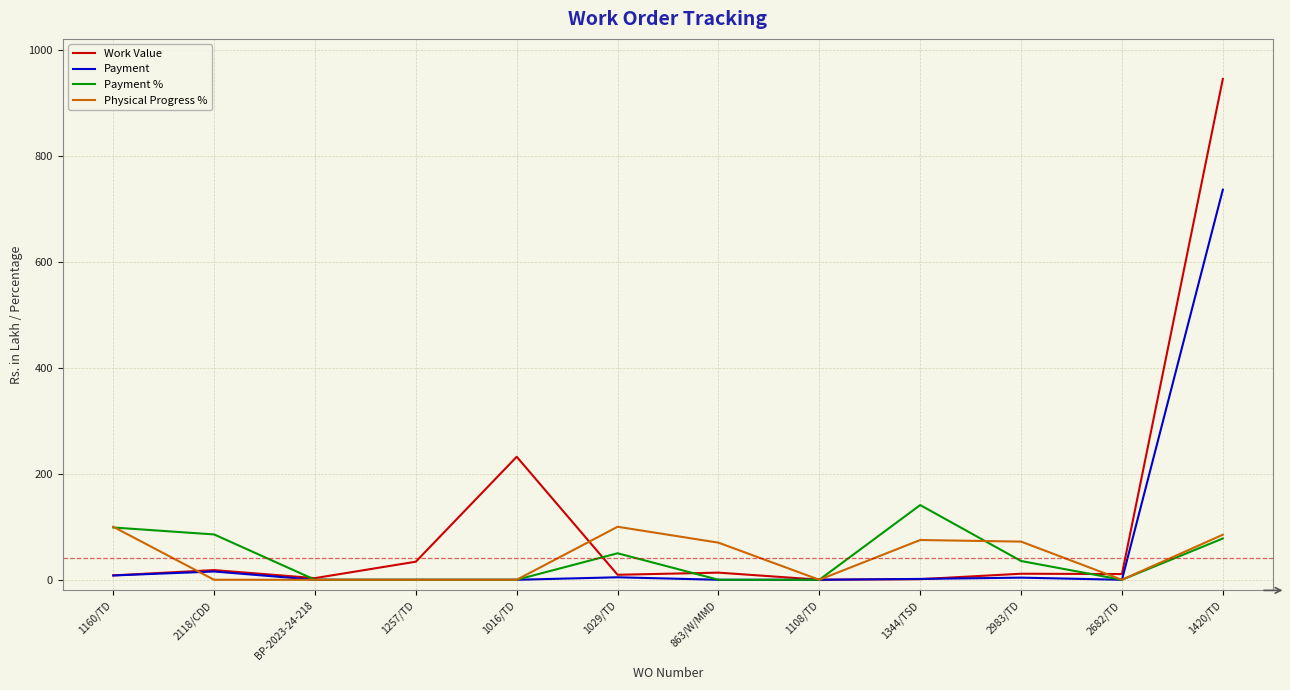

Which series changed the most between BP-2023-24-218 and 1029/TD?

Physical Progress %